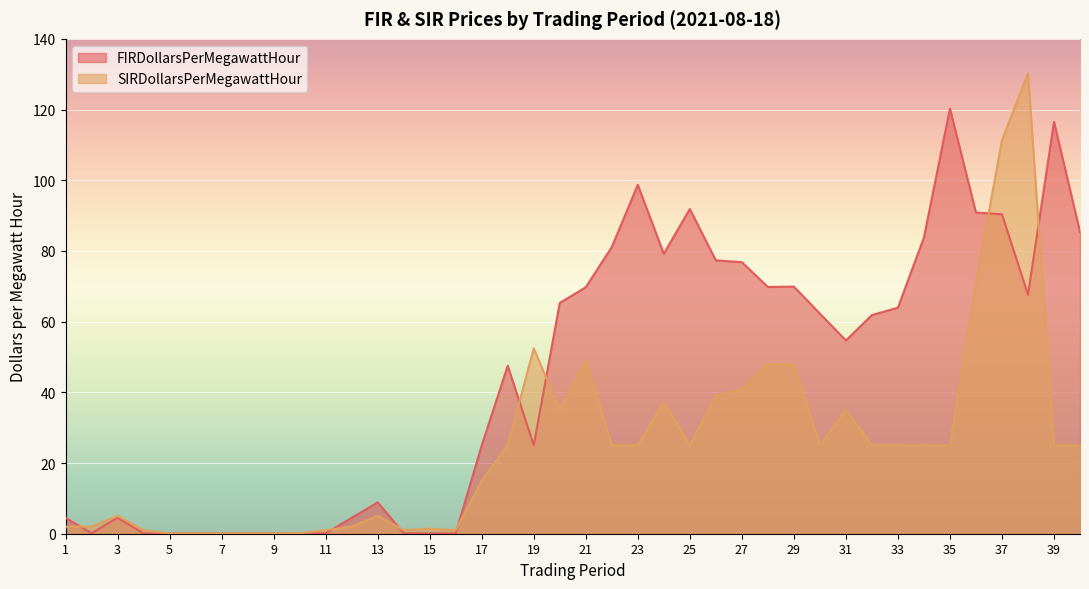

Reading left to right, transcribe all the data shown in this chart.

FIRDollarsPerMegawattHour: 4.5	0.1	4.5	0.1	0.1	0.1	0.1	0.1	0.1	0.1	0.1	4.5	8.9	0.1	0.1	0.1	25.0	47.5	25.0	65.3	69.7	81.1	98.7	79.2	91.9	77.3	76.8	69.8	69.9	62.3	54.7	61.9	64.0	83.8	120.3	90.9	90.4	67.6	116.5	85.4
SIRDollarsPerMegawattHour: 2.0	2.0	5.1	1.0	0.1	0.1	0.1	0.1	0.1	0.1	1.0	2.0	5.1	1.0	1.4	1.0	15.0	25.0	52.4	35.0	49.1	25.0	25.0	37.3	25.0	39.1	40.9	48.0	47.9	25.0	35.0	25.0	25.0	25.0	25.0	70.9	111.3	130.2	25.0	25.0